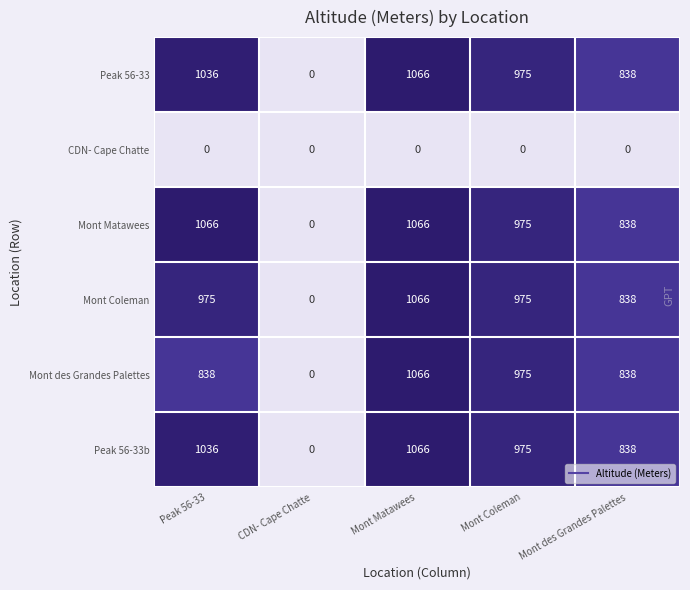

Count the number of categories in the chart.

5